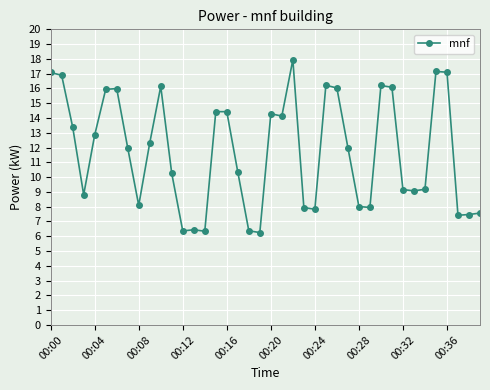

How many lines are shown in the chart?

1